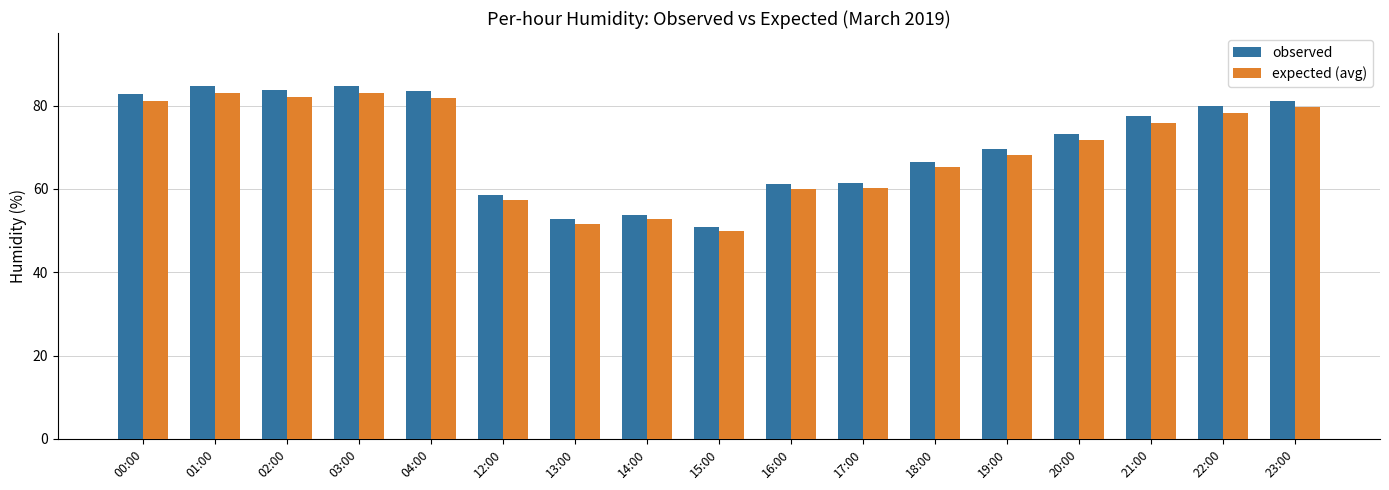

True or false: expected (avg) has a value of 60.1 at 17:00.

True